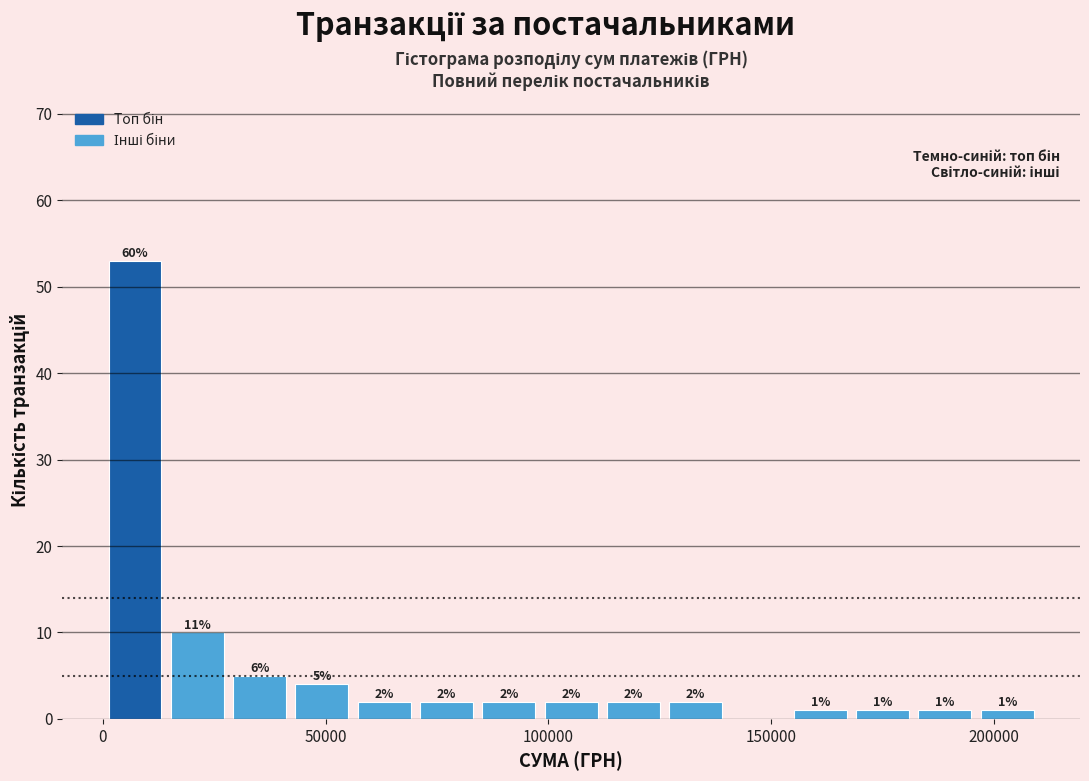

Around what value on the x-axis is the tallest bar? Give the approximate position of its centre, as read against the axis.

5000